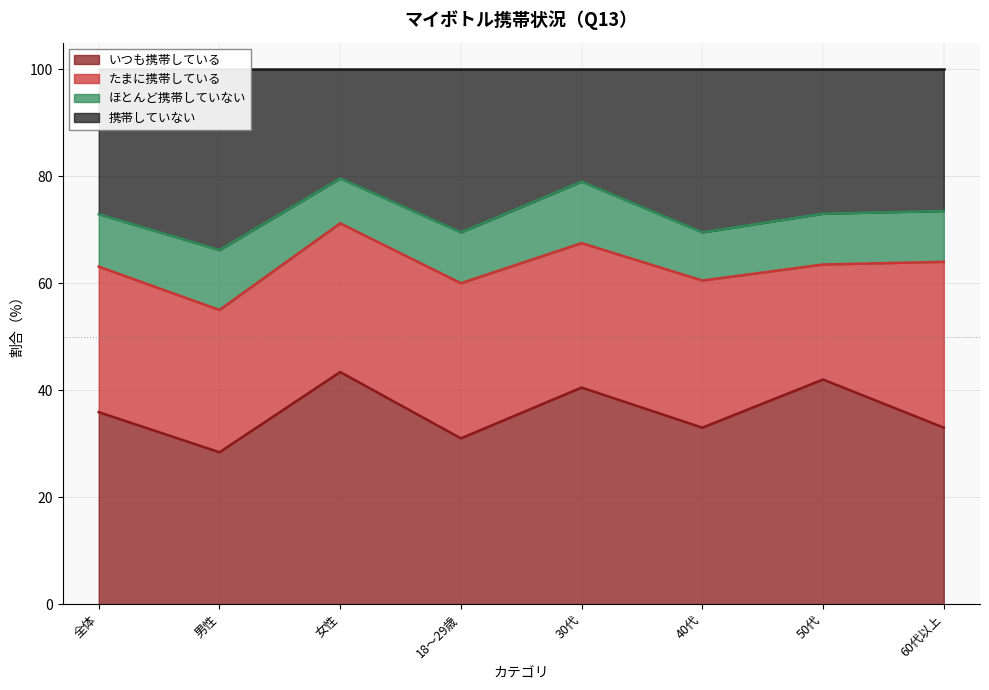

The 携帯していない series shows 66.2 at 男性. True or false?

True